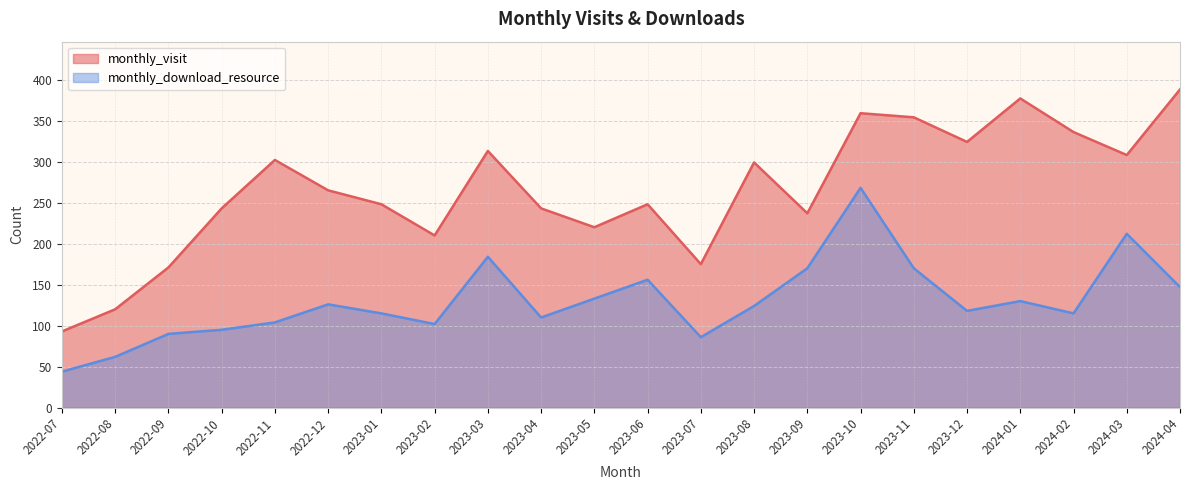

What are all the series names shown in the legend?

monthly_visit, monthly_download_resource